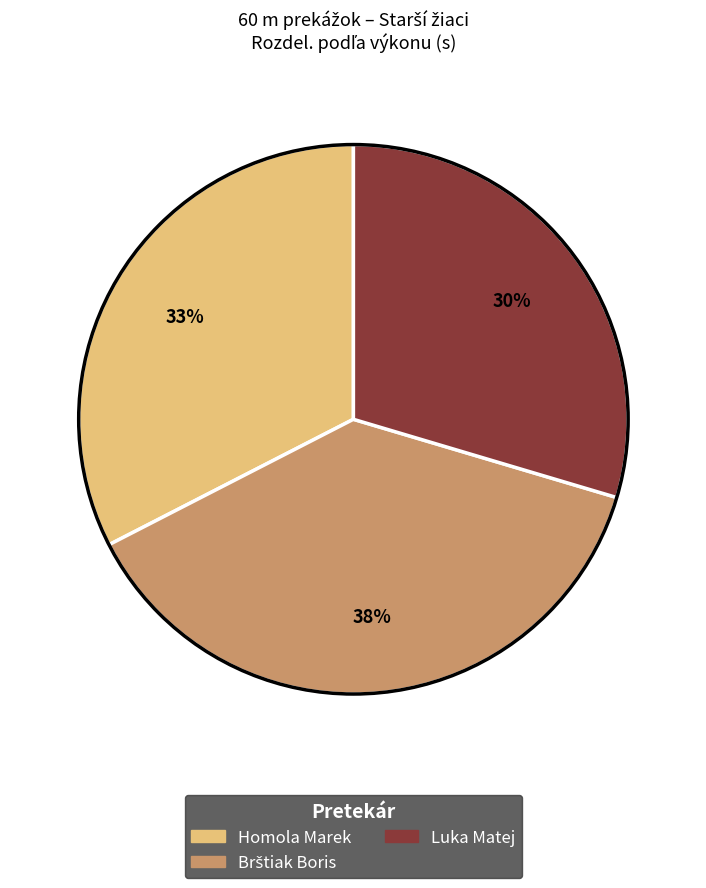

To the nearest percent, what is the difference between the largest and smallest slice percentages?

8%